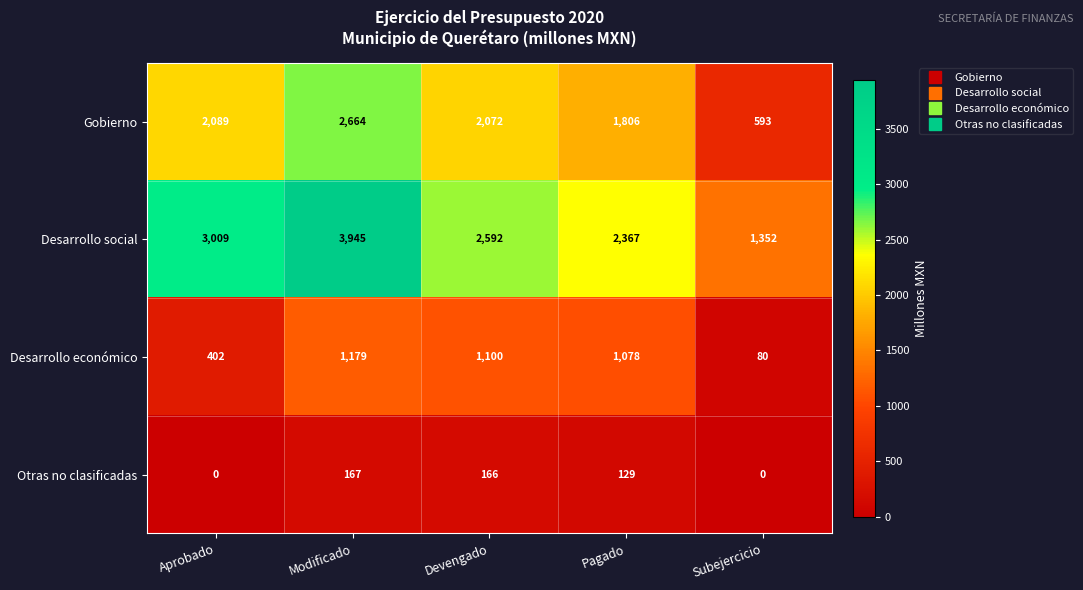

Reading right to left, what are all the values shown in this chart?

Gobierno: Subejercicio=593	Pagado=1806	Devengado=2072	Modificado=2664	Aprobado=2089
Desarrollo social: Subejercicio=1352	Pagado=2367	Devengado=2592	Modificado=3945	Aprobado=3009
Desarrollo económico: Subejercicio=80	Pagado=1078	Devengado=1100	Modificado=1179	Aprobado=402
Otras no clasificadas: Subejercicio=0	Pagado=129	Devengado=166	Modificado=167	Aprobado=0